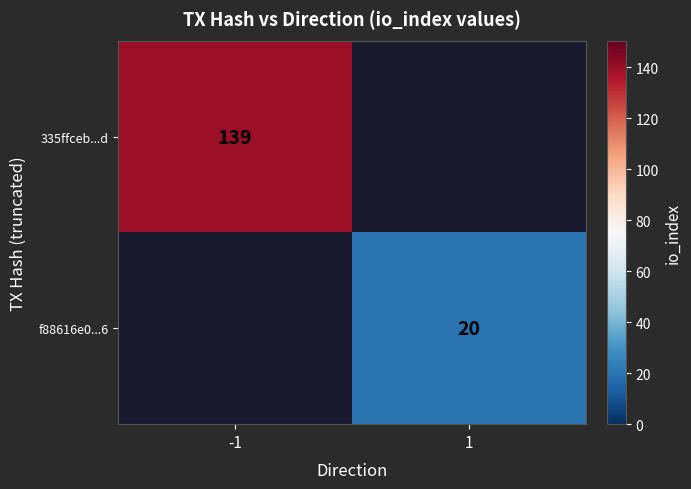

True or false: f88616e0...6 has a value of 20 at 1.

True